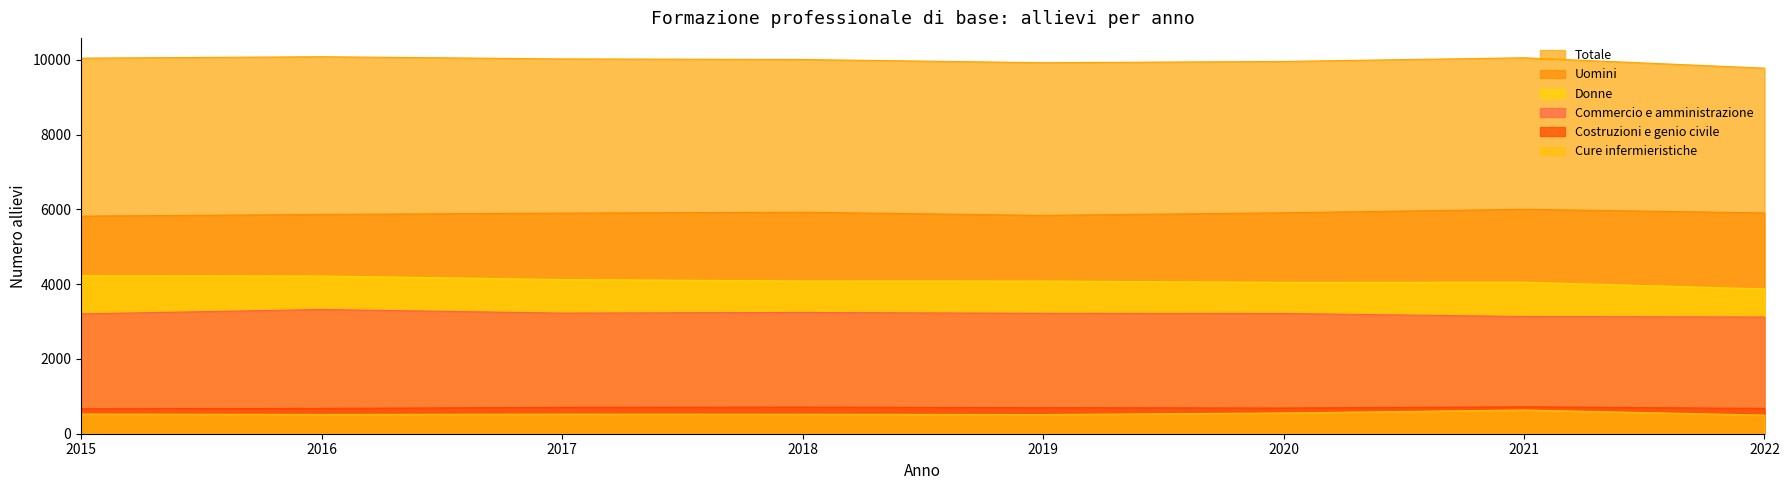

The value of Costruzioni e genio civile at 2016 is 1133. True or false?

False